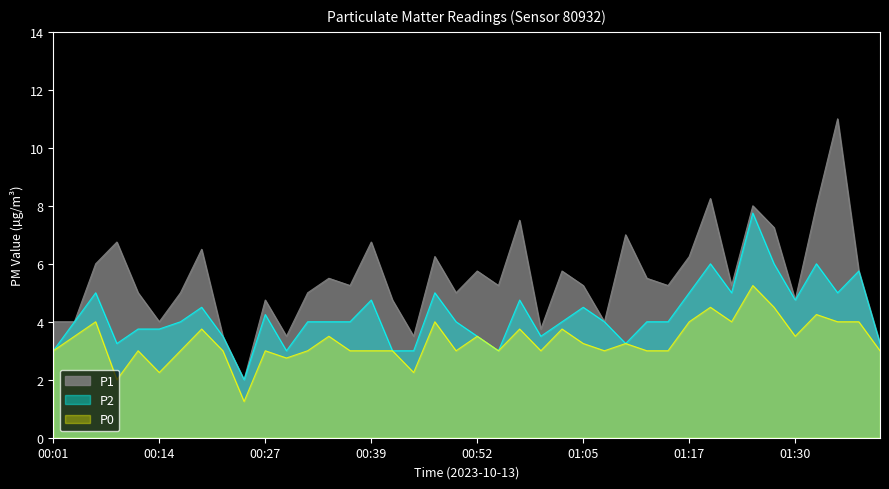

Rank the series at 01:15 from lowest to highest value.

P0, P2, P1